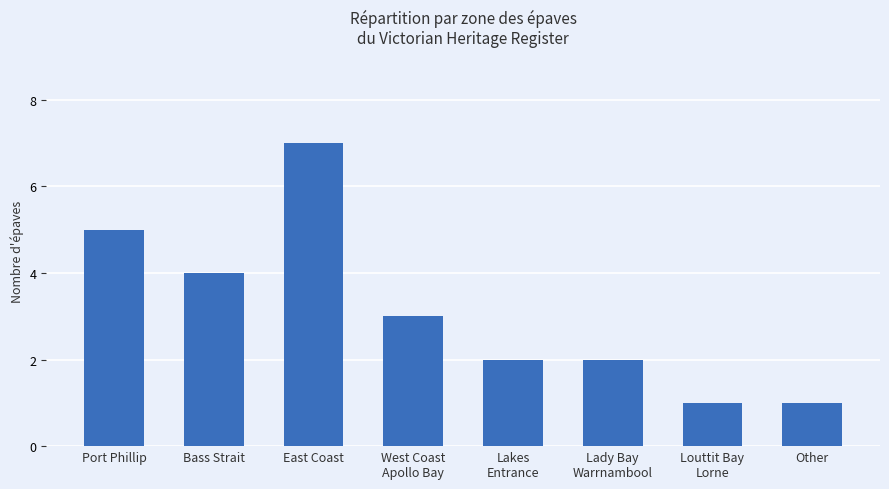

What is the maximum value shown in the chart?

7